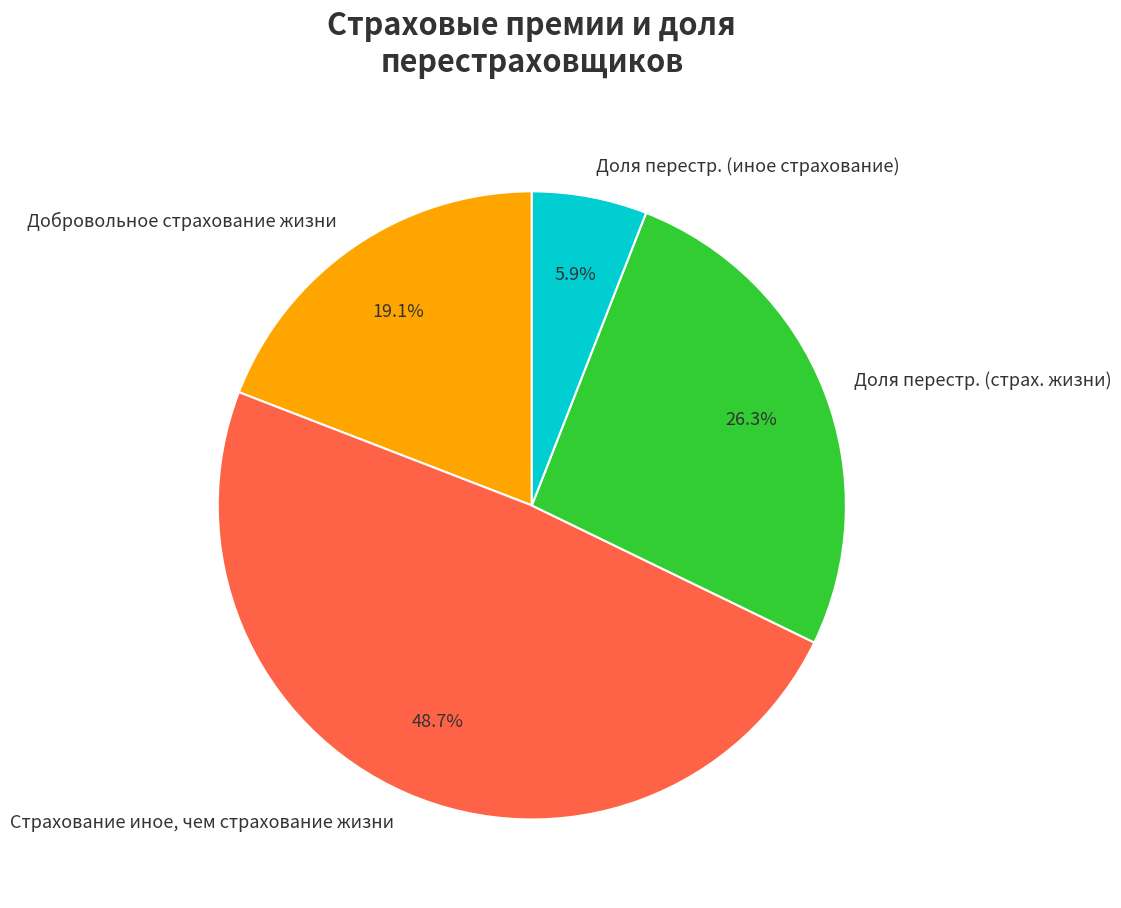

Does any single category account for the majority?

No